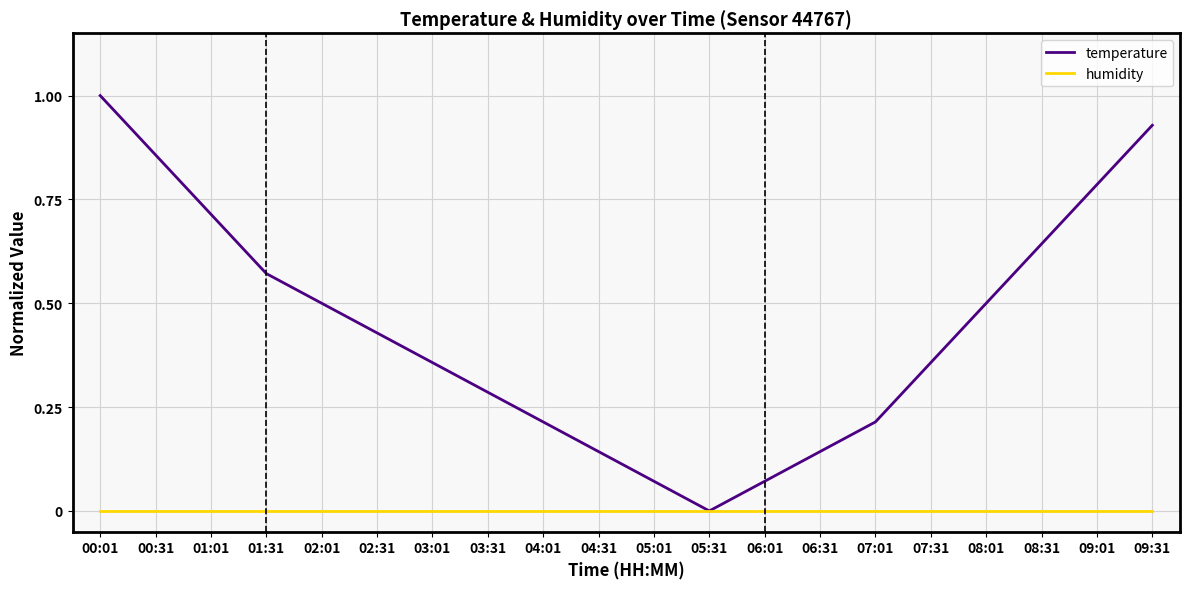

The value of humidity at 02:01 is 0.0. True or false?

True